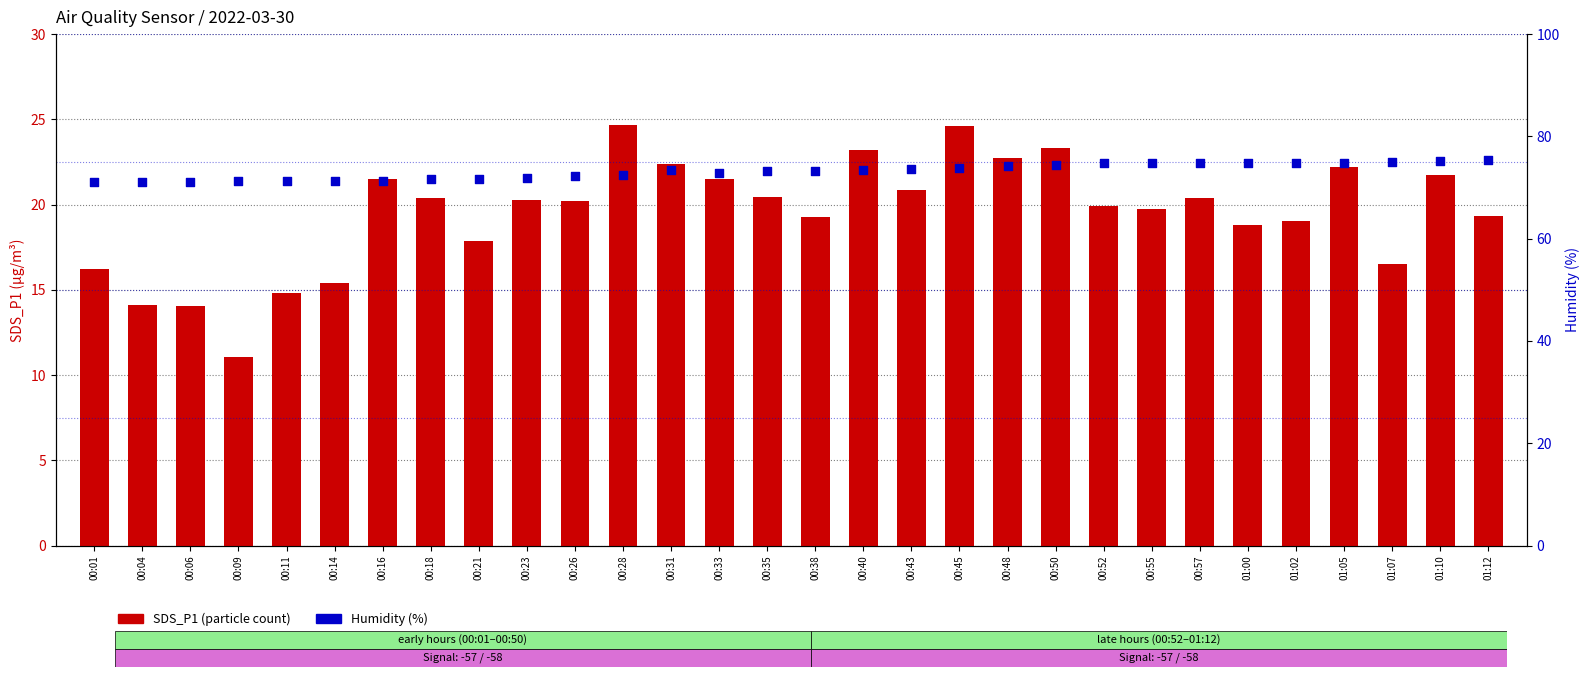

Which series has the largest total across all categories?

Humidity (%)